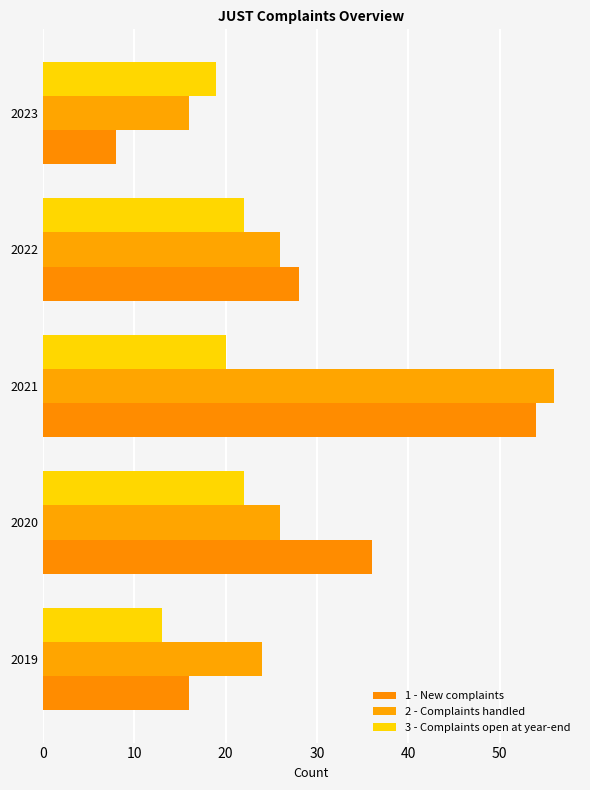

How many values in the 3 - Complaints open at year-end series are below 20?

2